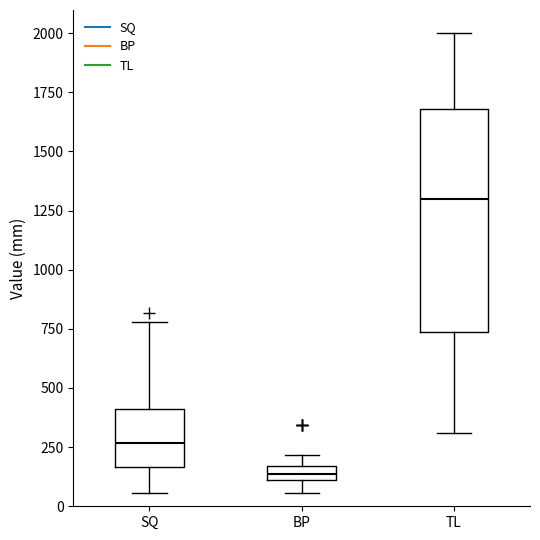

Which box has the highest median line?

TL